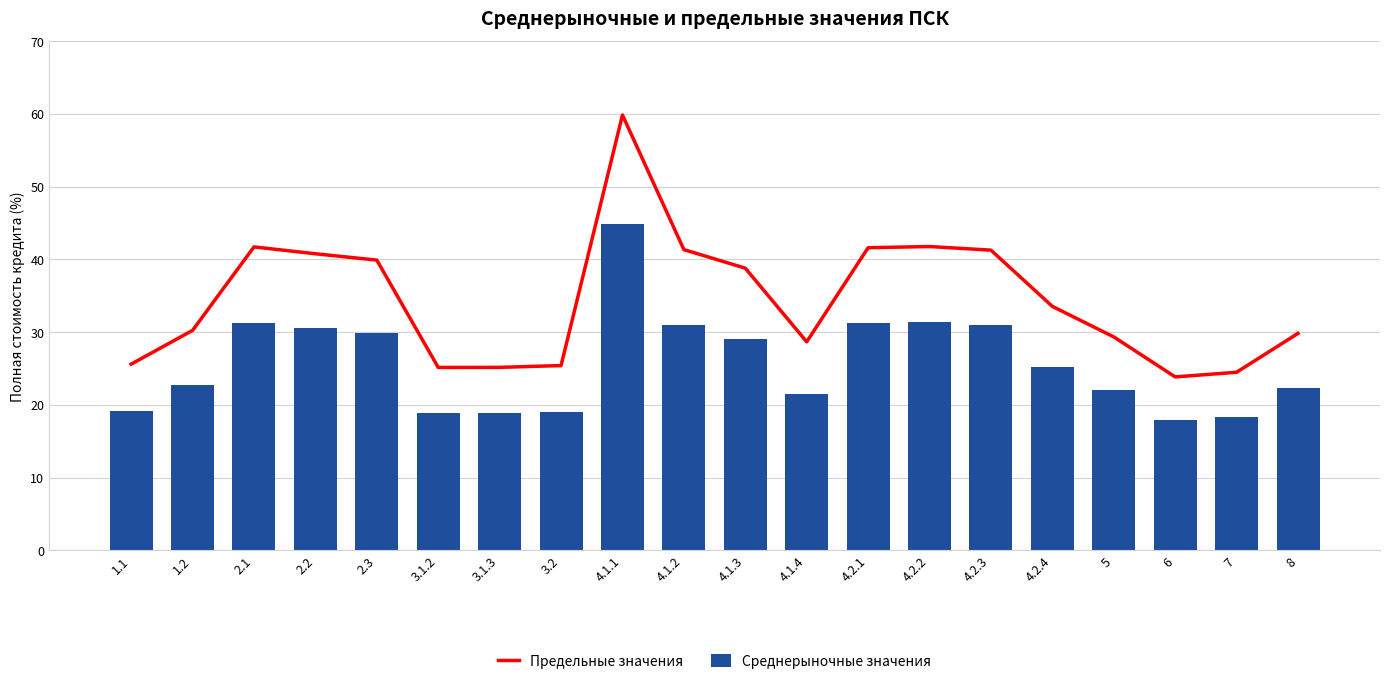

What is the average value of the Предельные значения series?

34.4